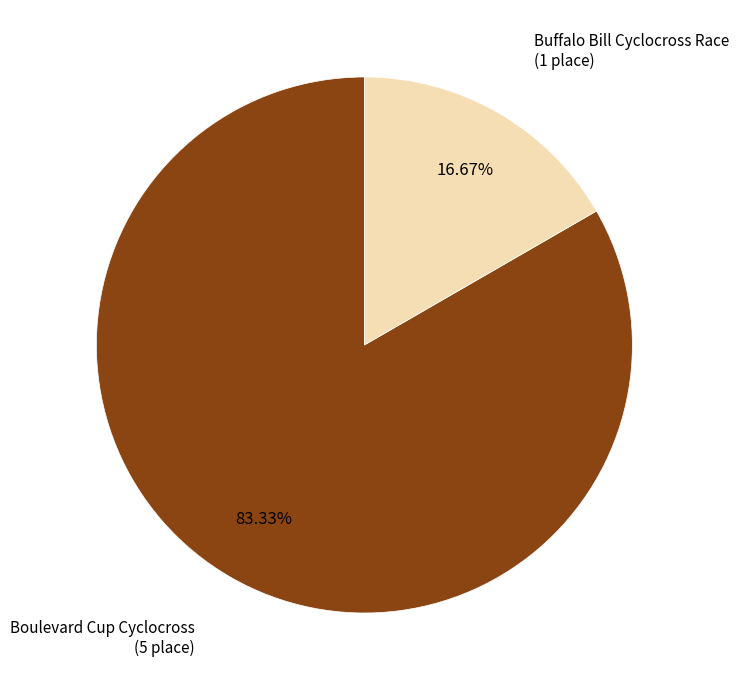

To the nearest percent, what percentage of the pie is Buffalo Bill Cyclocross Race?

17%